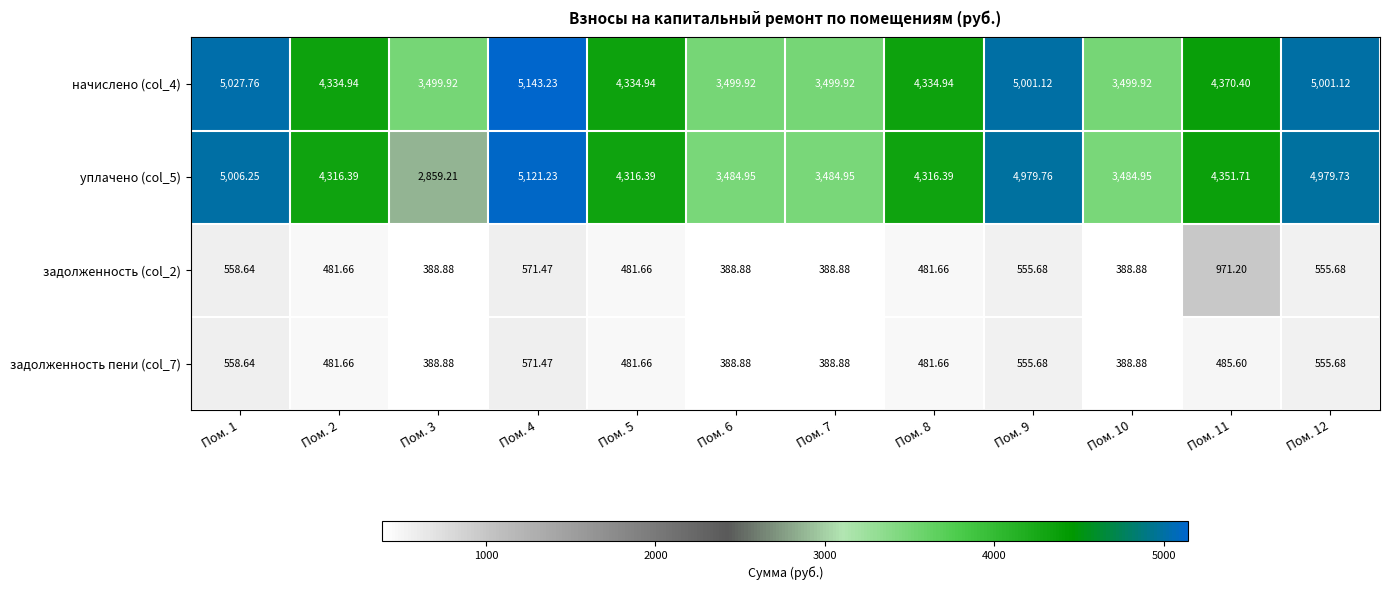

Is the value of задолженность пени (col_7) at Пом. 3 greater than the value of задолженность (col_2) at Пом. 8?

No